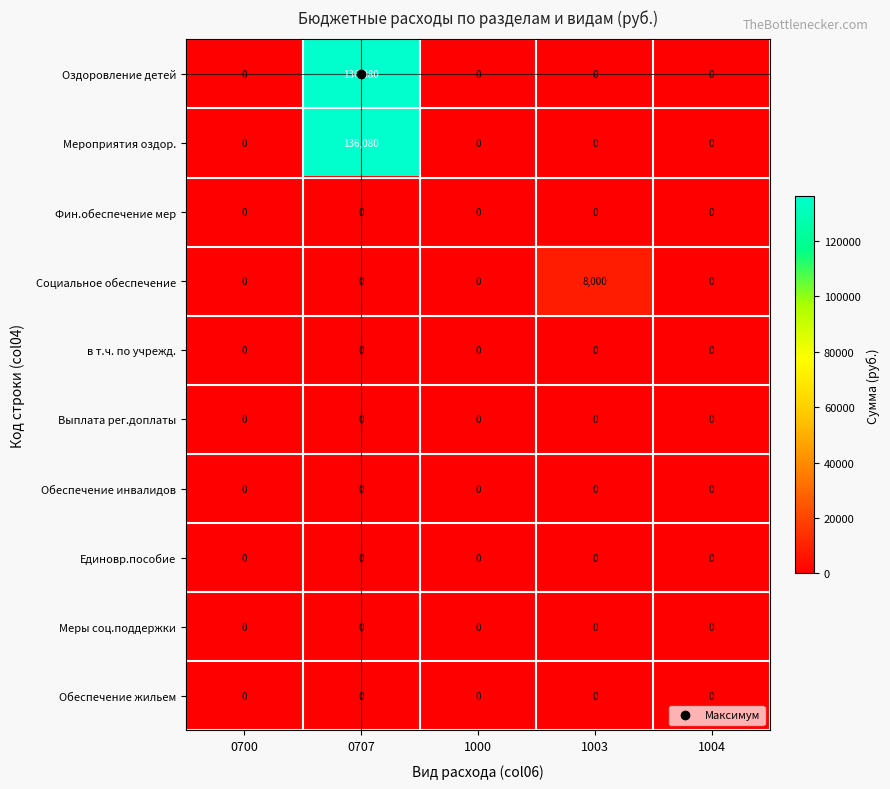

Is it true that Оздоровление детей equals -73834 at 1000?

False